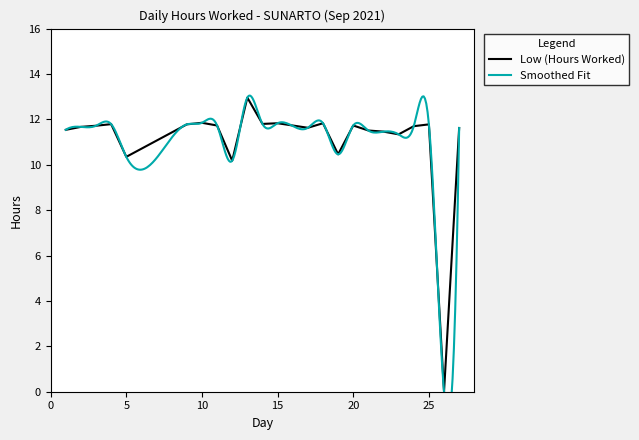

Between 14 and 13, which is larger?

13